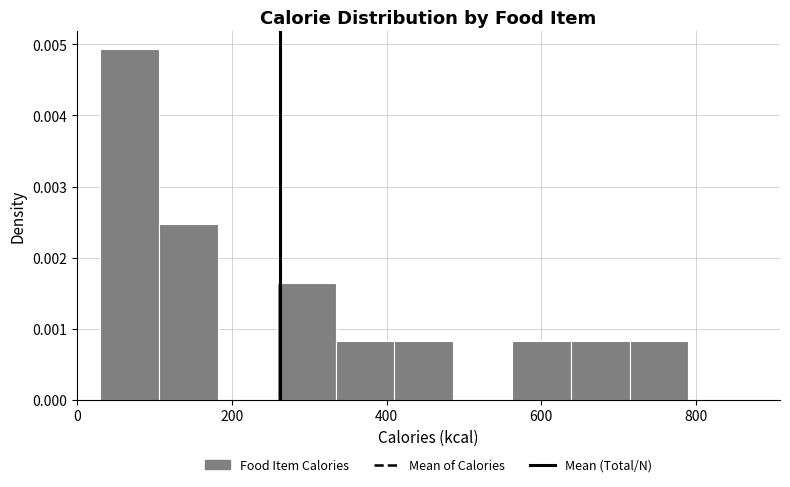

Read against the x-axis, roughly where is the centre of the tallest bar?

60